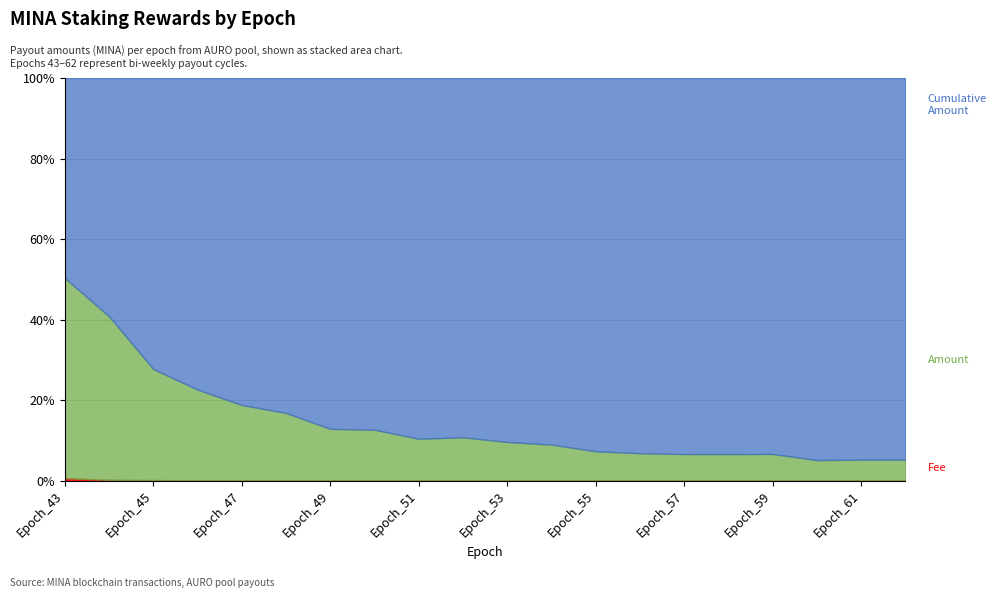

Reading left to right, list all the values displayed in this chart.

Amount: 0.1	0.2	0.1	0.2	0.2	0.2	0.2	0.2	0.2	0.2	0.2	0.2	0.2	0.2	0.2	0.2	0.2	0.2	0.2	0.2
Fee: 0.0	0.0	0.0	0.0	0.0	0.0	0.0	0.0	0.0	0.0	0.0	0.0	0.0	0.0	0.0	0.0	0.0	0.0	0.0	0.0
Cumulative Amount: 0.1	0.2	0.4	0.5	0.7	0.9	1.0	1.2	1.4	1.5	1.7	1.9	2.1	2.2	2.4	2.6	2.8	3.0	3.1	3.3